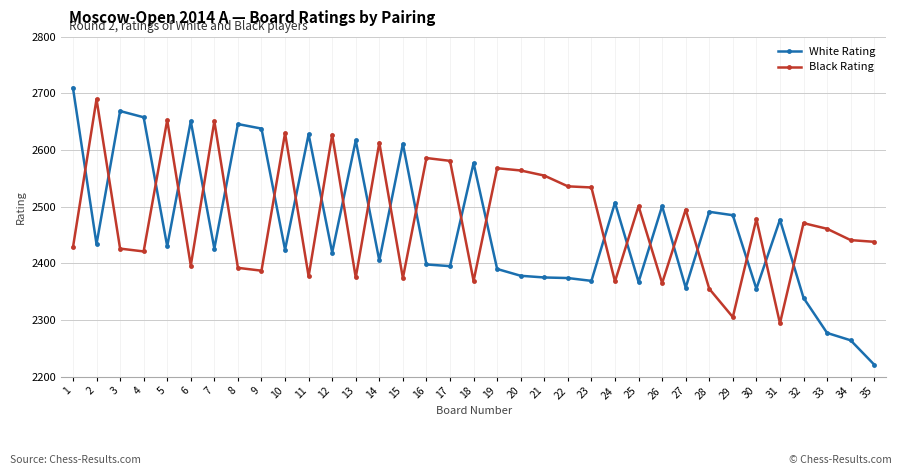

Does the chart display data point markers on the line(s)?

Yes